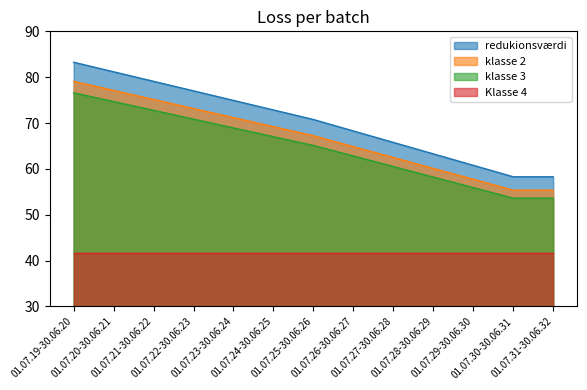

Which label corresponds to the largest value in the chart?

01.07.19-30.06.20